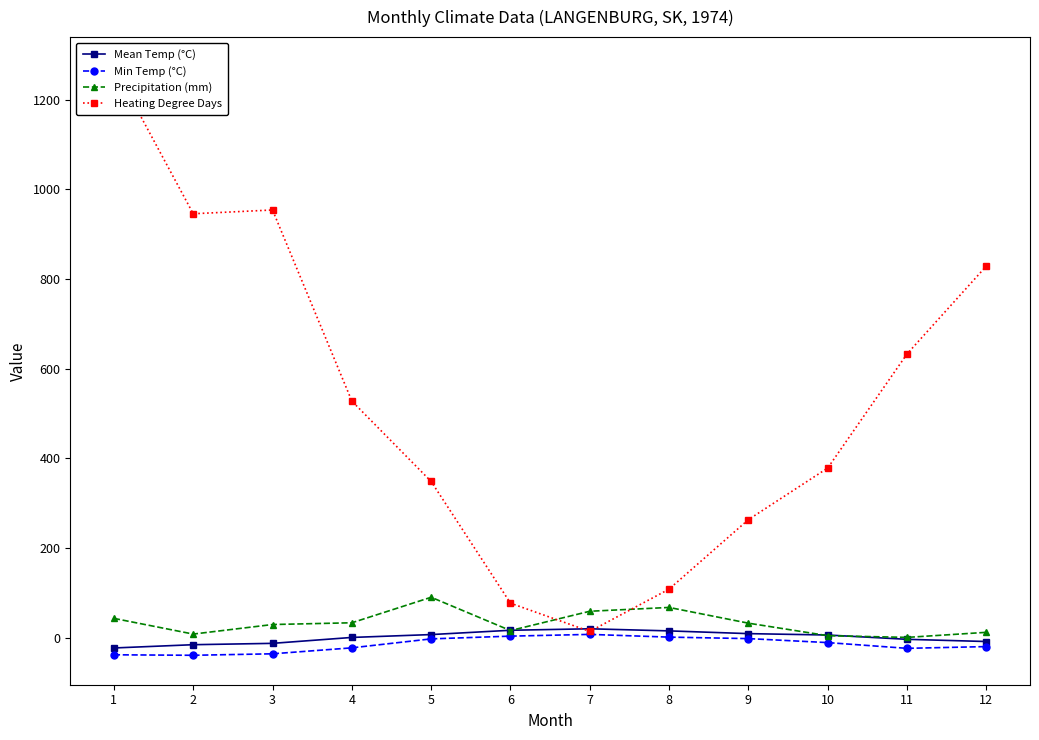

Reading right to left, transcribe all the data shown in this chart.

Mean Temp (°C): 12=-8.7	11=-3.8	10=5.8	9=8.9	8=15.0	7=19.7	6=16.4	5=6.8	4=0.4	3=-12.8	2=-15.8	1=-23.1
Min Temp (°C): 12=-20.0	11=-23.9	10=-11.1	9=-2.2	8=1.1	7=7.2	6=3.3	5=-2.8	4=-22.8	3=-36.1	2=-39.4	1=-38.3
Precipitation (mm): 12=11.8	11=0.5	10=4.3	9=32.2	8=67.3	7=58.8	6=15.7	5=90.0	4=33.1	3=29.2	2=7.9	1=42.9
Heating Degree Days: 12=828.7	11=632.7	10=378.3	9=263.2	8=108.2	7=13.8	6=76.8	5=348.2	4=527.5	3=953.7	2=945.3	1=1273.6